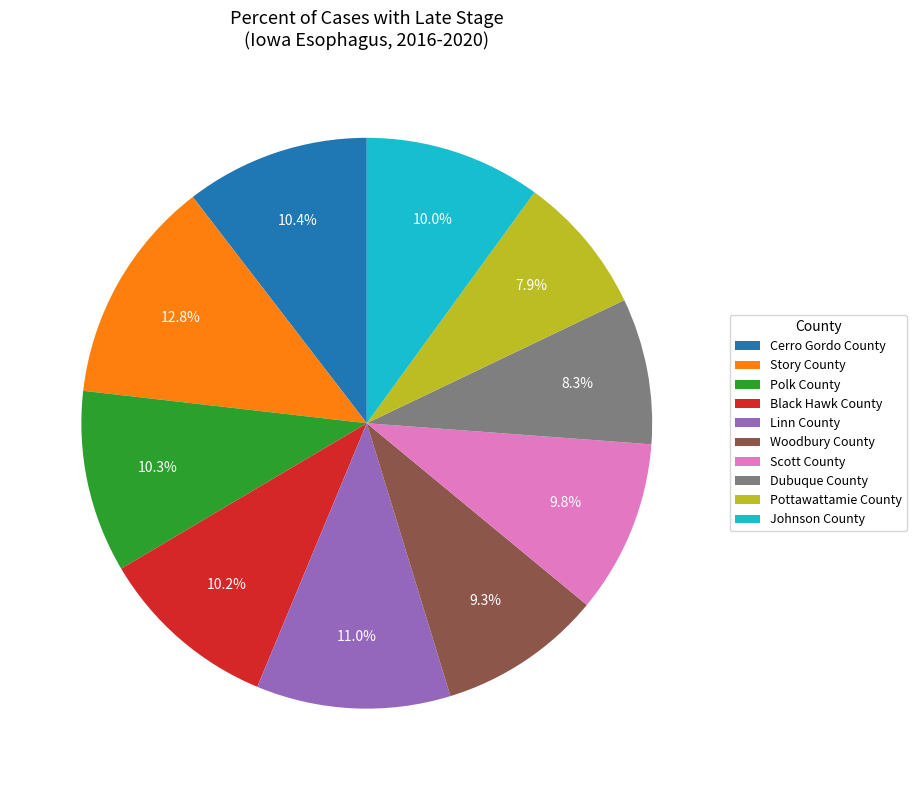

To the nearest percent, what is the difference between the Scott County and Dubuque County slice percentages?

2%